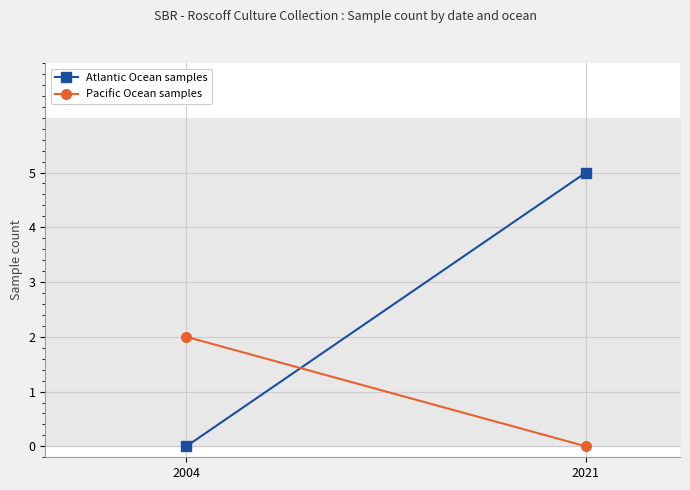

Which category has the lowest value in the Atlantic Ocean samples series?

2004